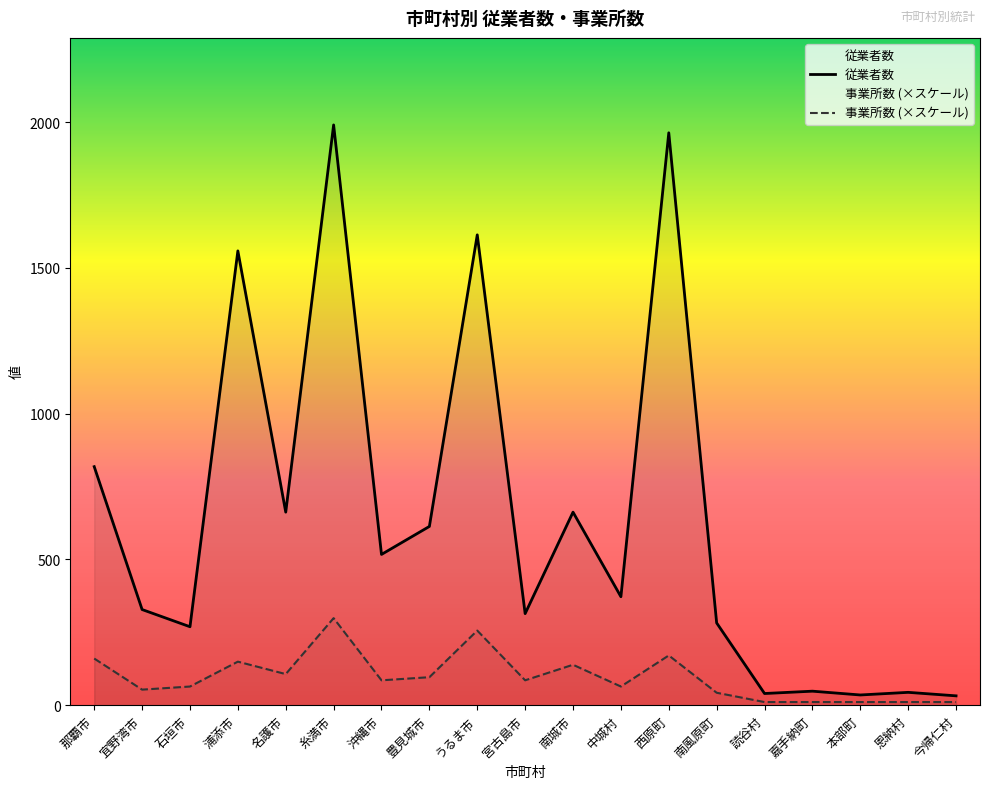

True or false: 従業者数 and 事業所数 (×スケール) intersect in this chart.

False